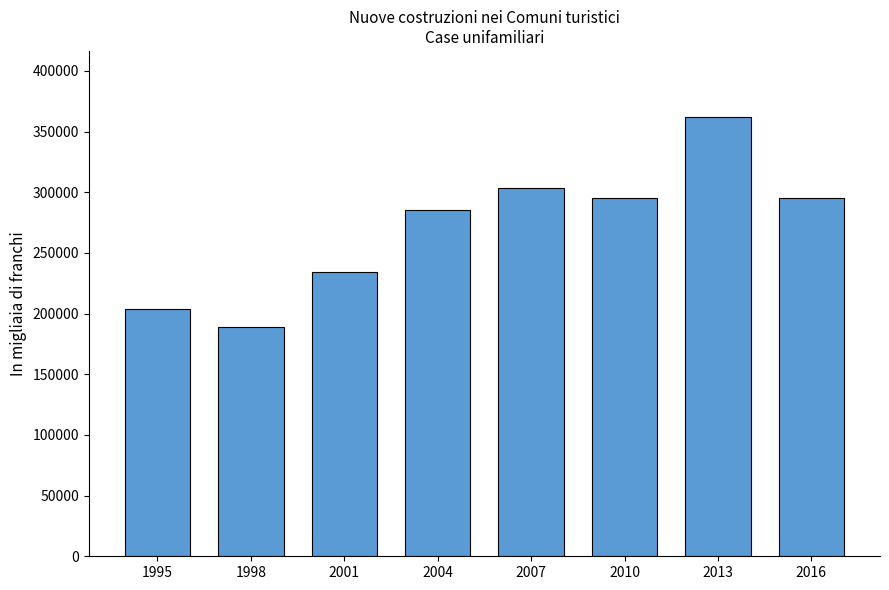

Approximately how many times larger is the value at 2010 compared to 2001?

1.3